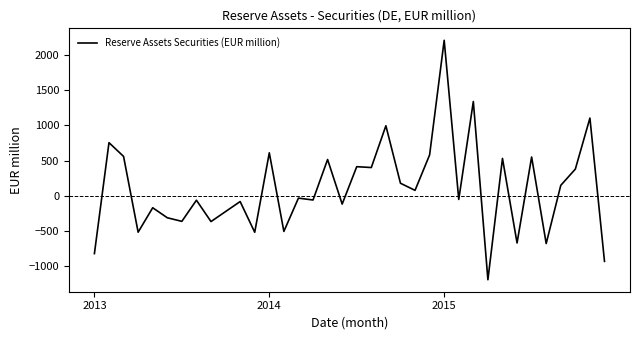

What is the greatest value displayed?

2207